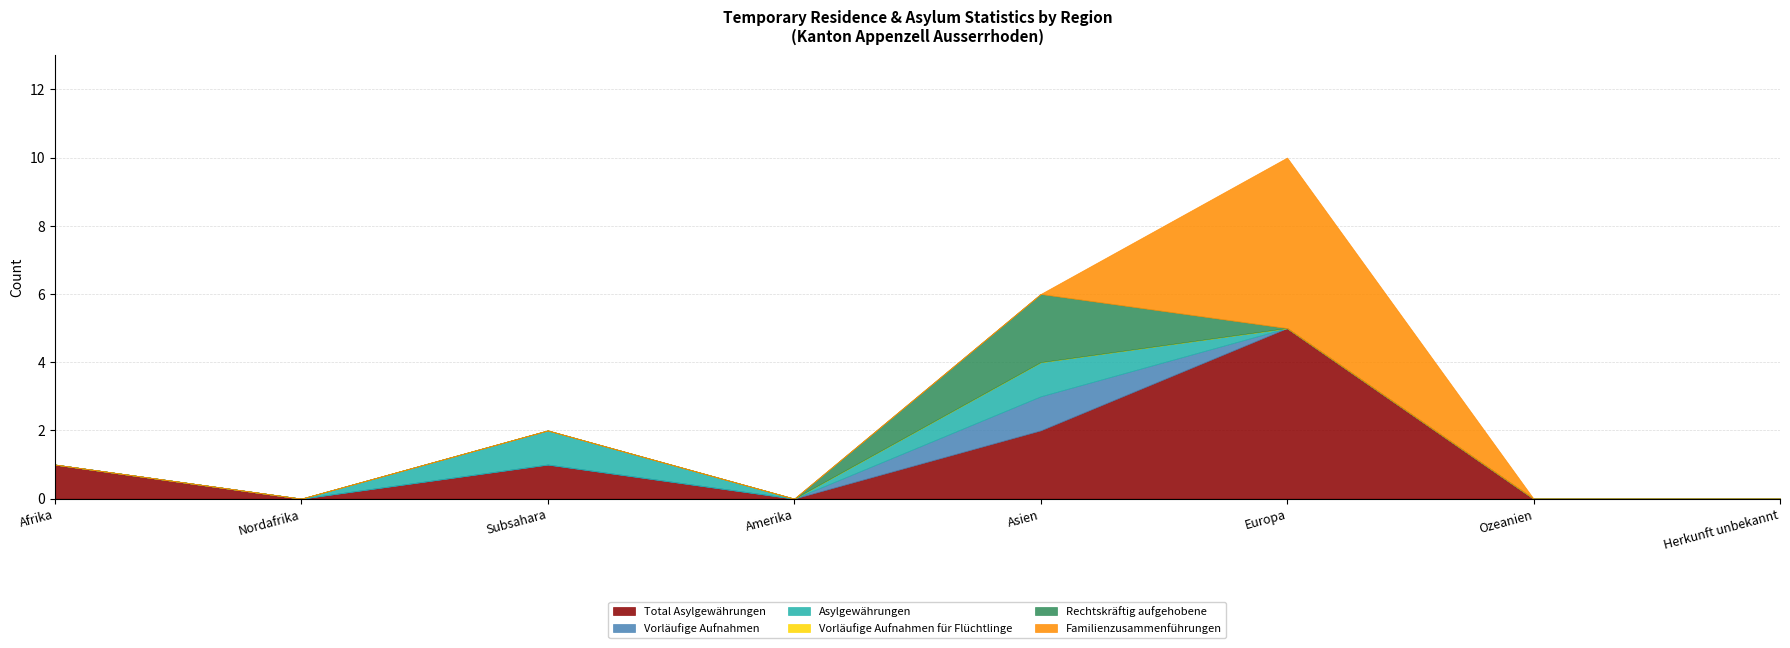

Reading right to left, list all the values displayed in this chart.

Total Asylgewährungen: Herkunft unbekannt=0	Ozeanien=0	Europa=5	Asien=2	Amerika=0	Subsahara=1	Nordafrika=0	Afrika=1
Vorläufige Aufnahmen: Herkunft unbekannt=0	Ozeanien=0	Europa=0	Asien=1	Amerika=0	Subsahara=0	Nordafrika=0	Afrika=0
Asylgewährungen: Herkunft unbekannt=0	Ozeanien=0	Europa=0	Asien=1	Amerika=0	Subsahara=1	Nordafrika=0	Afrika=0
Vorläufige Aufnahmen für Flüchtlinge: Herkunft unbekannt=0	Ozeanien=0	Europa=0	Asien=0	Amerika=0	Subsahara=0	Nordafrika=0	Afrika=0
Rechtskräftig aufgehobene: Herkunft unbekannt=0	Ozeanien=0	Europa=0	Asien=2	Amerika=0	Subsahara=0	Nordafrika=0	Afrika=0
Familienzusammenführungen: Herkunft unbekannt=0	Ozeanien=0	Europa=5	Asien=0	Amerika=0	Subsahara=0	Nordafrika=0	Afrika=0